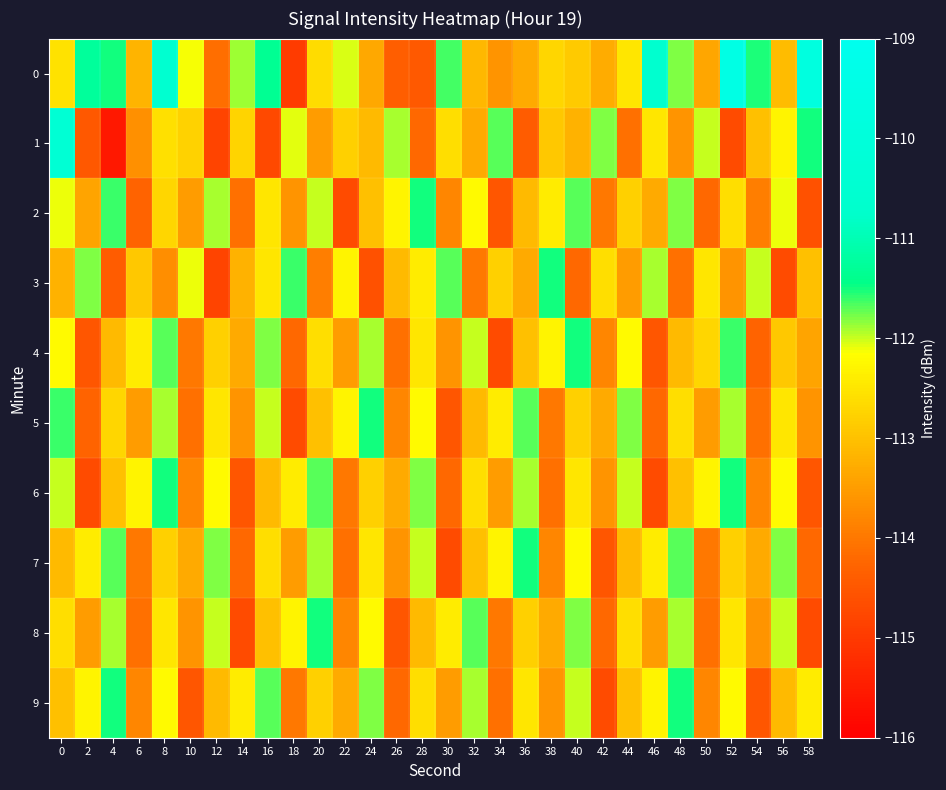

Which has a higher value, 32 or 6?

32